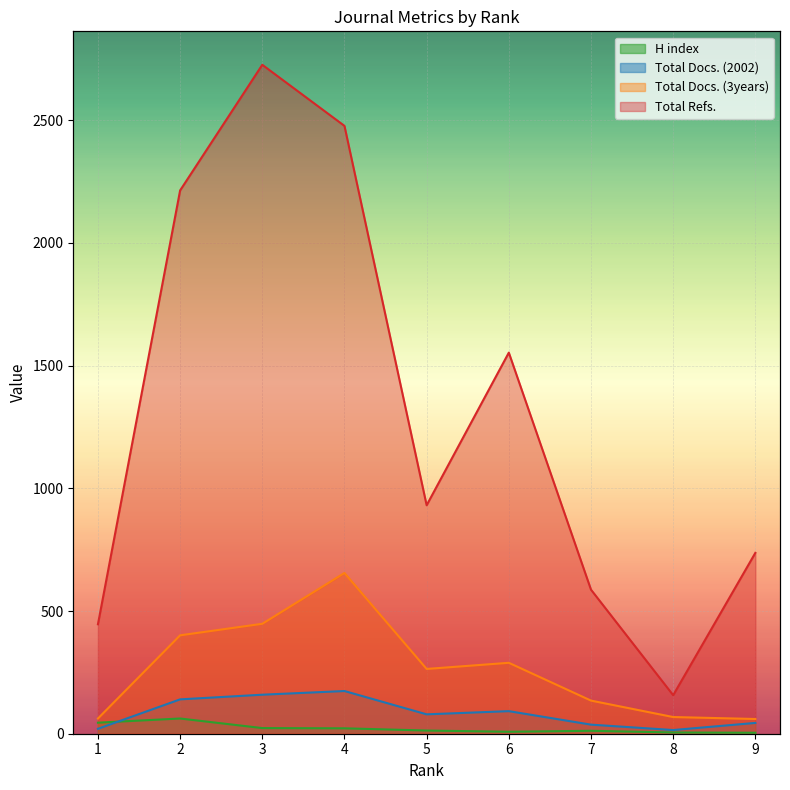

What are all the series names shown in the legend?

H index, Total Docs. (2002), Total Docs. (3years), Total Refs.